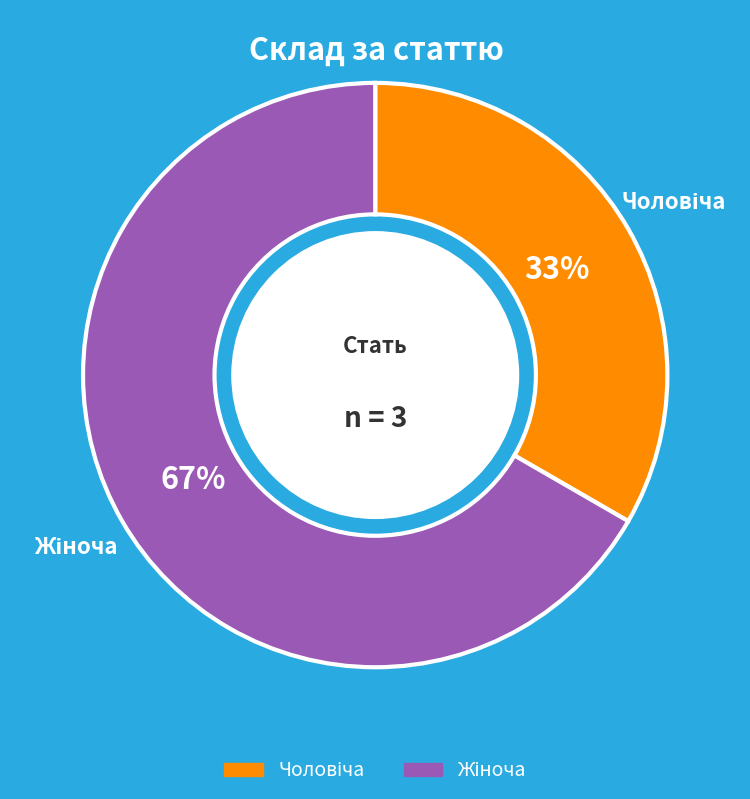

How many segments does this pie chart have?

2